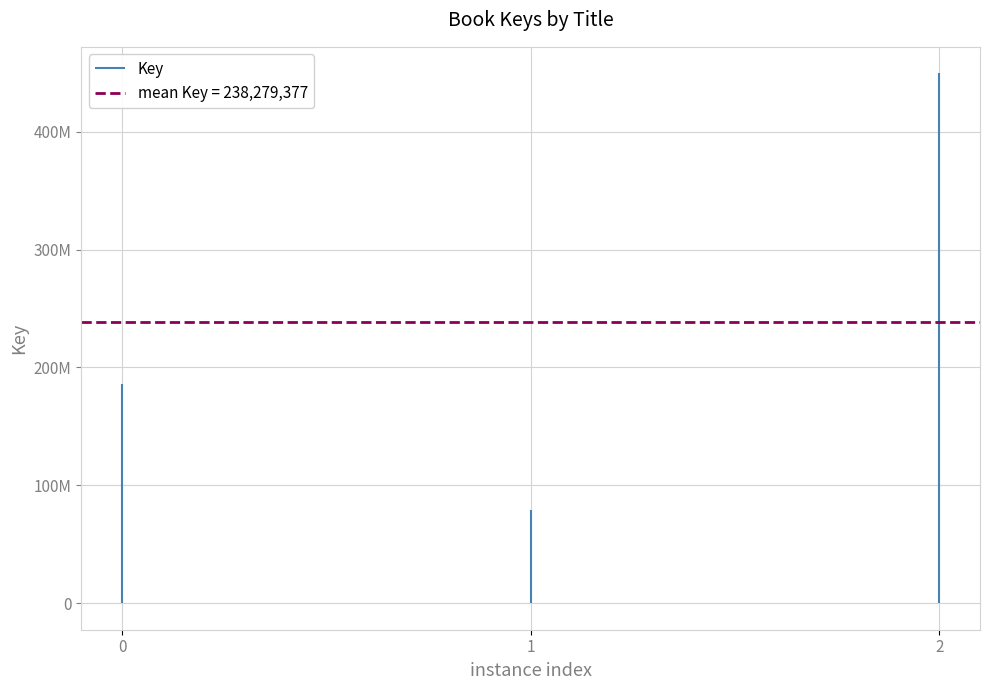

Reading right to left, list all the values displayed in this chart.

449494716	79391235	185952180